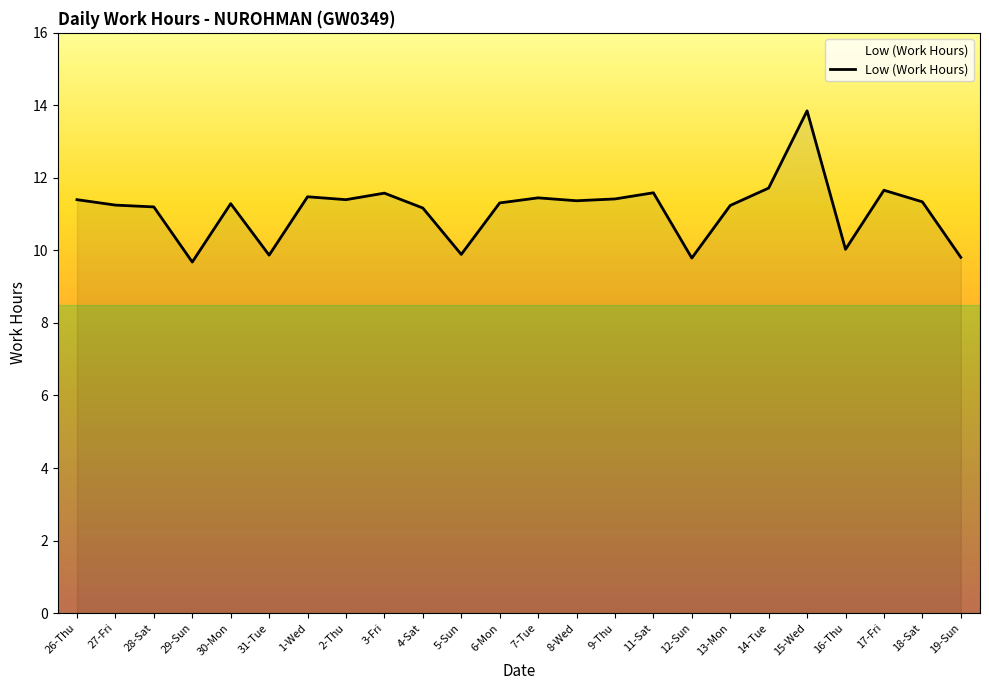

How many lines are shown in the chart?

1